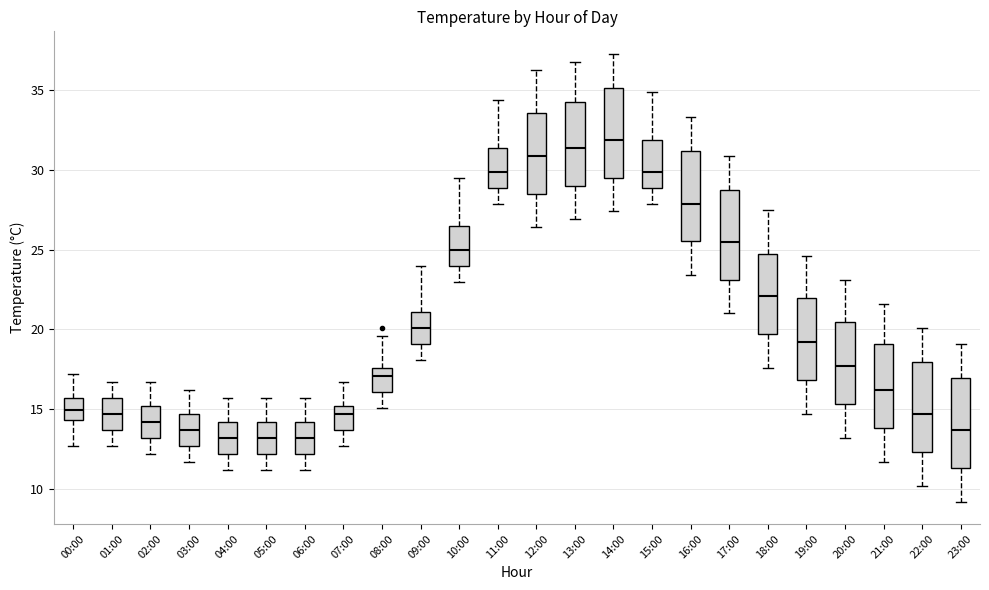

Reading left to right, transcribe this box plot: for each box, give where its median line is, the range the box spans, and where its two whiskers end, as read against the y-axis. The values are not printed on the chart, so give them approximately, as read against the axis.

00:00: median 15.0, box 14.5 to 15.5, whiskers 12.5 to 17.0
01:00: median 14.5, box 13.5 to 15.5, whiskers 12.5 to 16.5
02:00: median 14.0, box 13.0 to 15.0, whiskers 12.0 to 16.5
03:00: median 13.5, box 12.5 to 14.5, whiskers 11.5 to 16.0
04:00: median 13.0, box 12.0 to 14.0, whiskers 11.0 to 15.5
05:00: median 13.0, box 12.0 to 14.0, whiskers 11.0 to 15.5
06:00: median 13.0, box 12.0 to 14.0, whiskers 11.0 to 15.5
07:00: median 14.5, box 13.5 to 15.0, whiskers 12.5 to 16.5
08:00: median 17.0, box 16.0 to 17.5, whiskers 15.0 to 19.5
09:00: median 20.0, box 19.0 to 21.0, whiskers 18.0 to 24.0
10:00: median 25.0, box 24.0 to 26.5, whiskers 23.0 to 29.5
11:00: median 30.0, box 29.0 to 31.5, whiskers 28.0 to 34.5
12:00: median 31.0, box 28.5 to 33.5, whiskers 26.5 to 36.5
13:00: median 31.5, box 29.0 to 34.5, whiskers 27.0 to 37.0
14:00: median 32.0, box 29.5 to 35.0, whiskers 27.5 to 37.5
15:00: median 30.0, box 29.0 to 32.0, whiskers 28.0 to 35.0
16:00: median 28.0, box 25.5 to 31.0, whiskers 23.5 to 33.5
17:00: median 25.5, box 23.0 to 29.0, whiskers 21.0 to 31.0
18:00: median 22.0, box 19.5 to 25.0, whiskers 17.5 to 27.5
19:00: median 19.0, box 17.0 to 22.0, whiskers 14.5 to 24.5
20:00: median 17.5, box 15.5 to 20.5, whiskers 13.0 to 23.0
21:00: median 16.0, box 14.0 to 19.0, whiskers 11.5 to 21.5
22:00: median 14.5, box 12.5 to 18.0, whiskers 10.0 to 20.0
23:00: median 13.5, box 11.5 to 17.0, whiskers 9.0 to 19.0